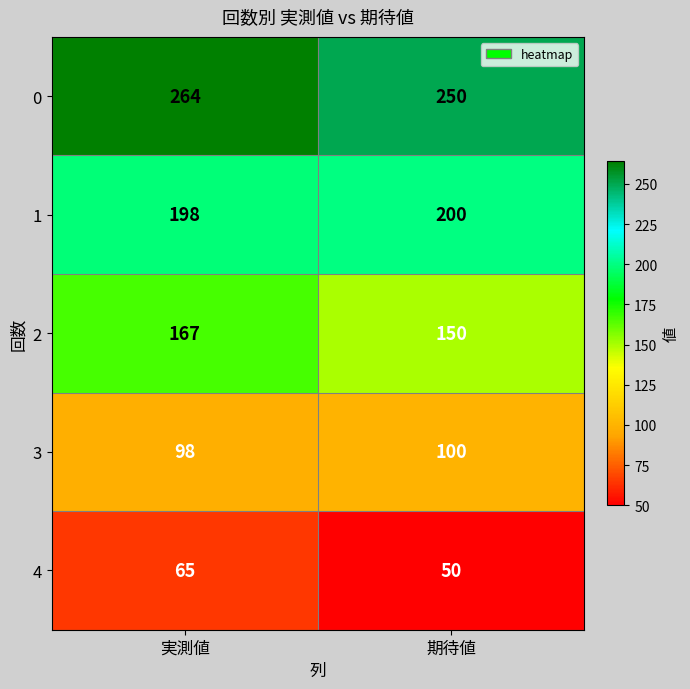

List the series in order of their peak value, highest first.

0, 1, 2, 3, 4